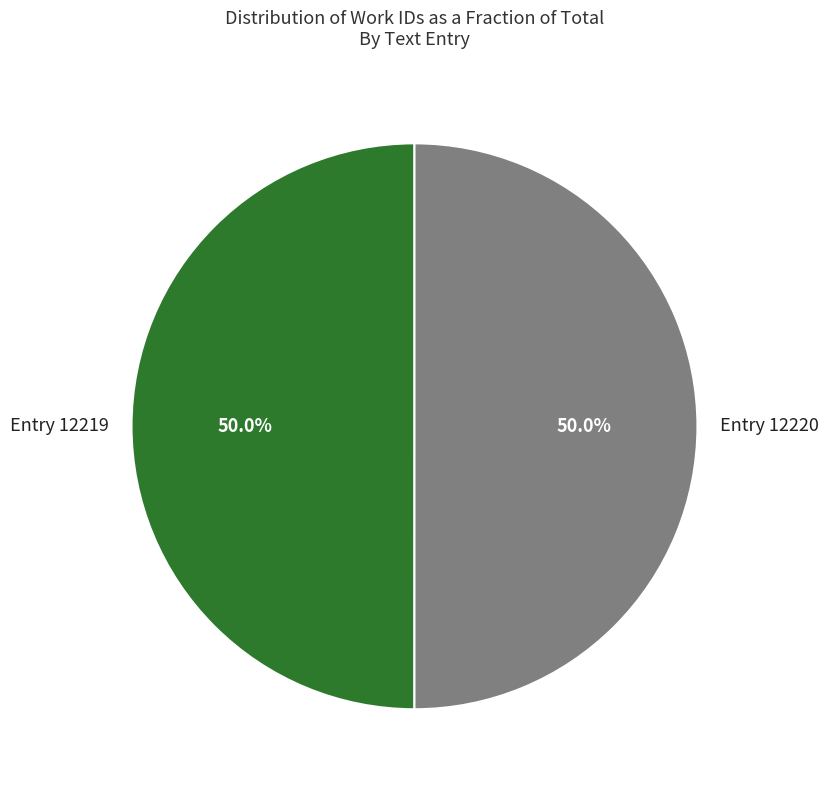

To the nearest percent, what is the average slice percentage?

50%